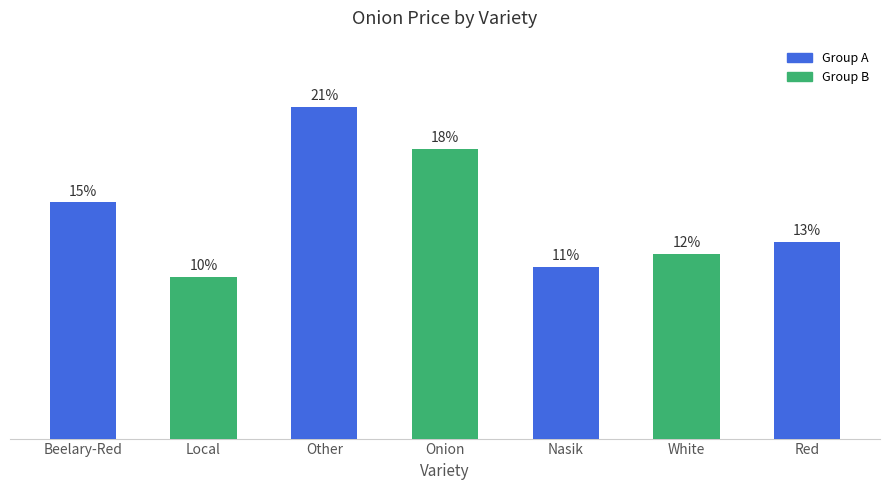

What is the label of the 3rd bar from the right?

Nasik